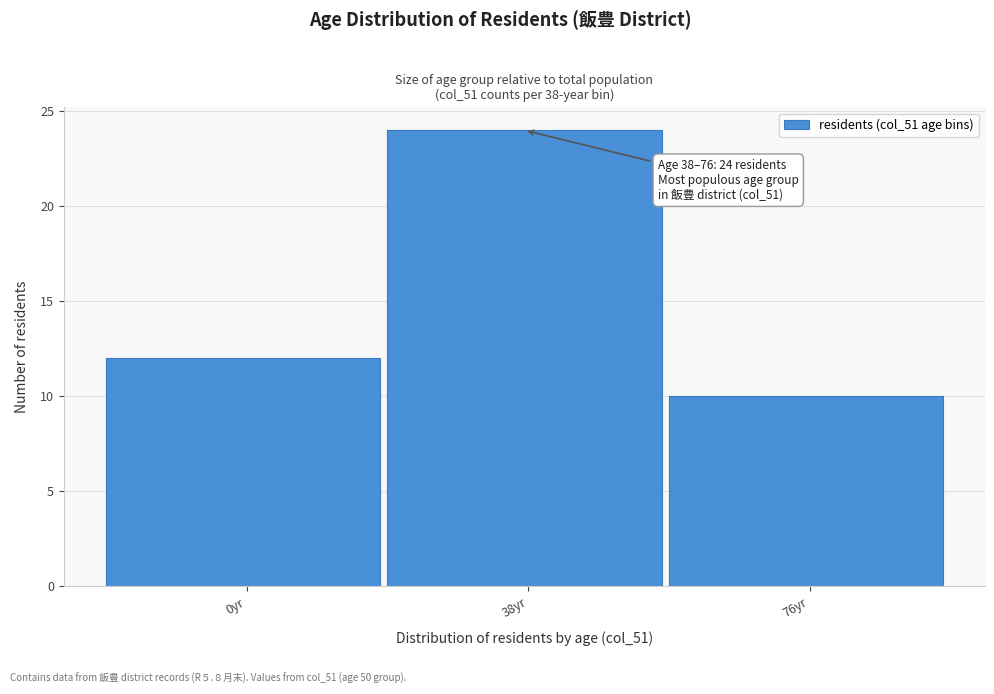

Reading left to right, what are all the values shown in this chart?

12	24	10